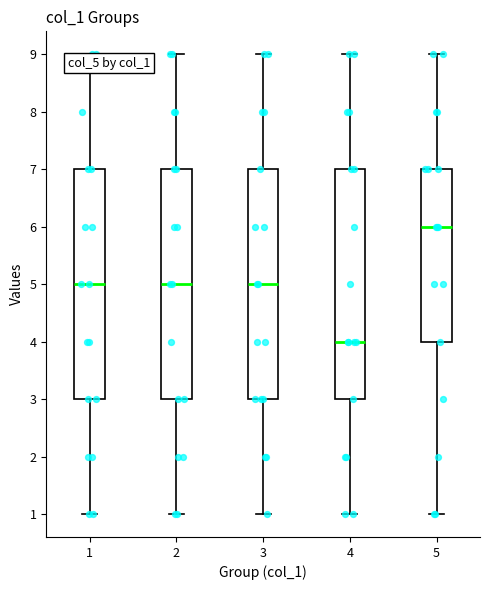

Reading left to right, read every box against the y-axis: the position of its median line, the range the box covers, and the ends of its whiskers. The values are not printed on the chart, so give them approximately, as read against the axis.

1: median 5, box 3 to 7, whiskers 1 to 9
2: median 5, box 3 to 7, whiskers 1 to 9
3: median 5, box 3 to 7, whiskers 1 to 9
4: median 4, box 3 to 7, whiskers 1 to 9
5: median 6, box 4 to 7, whiskers 1 to 9